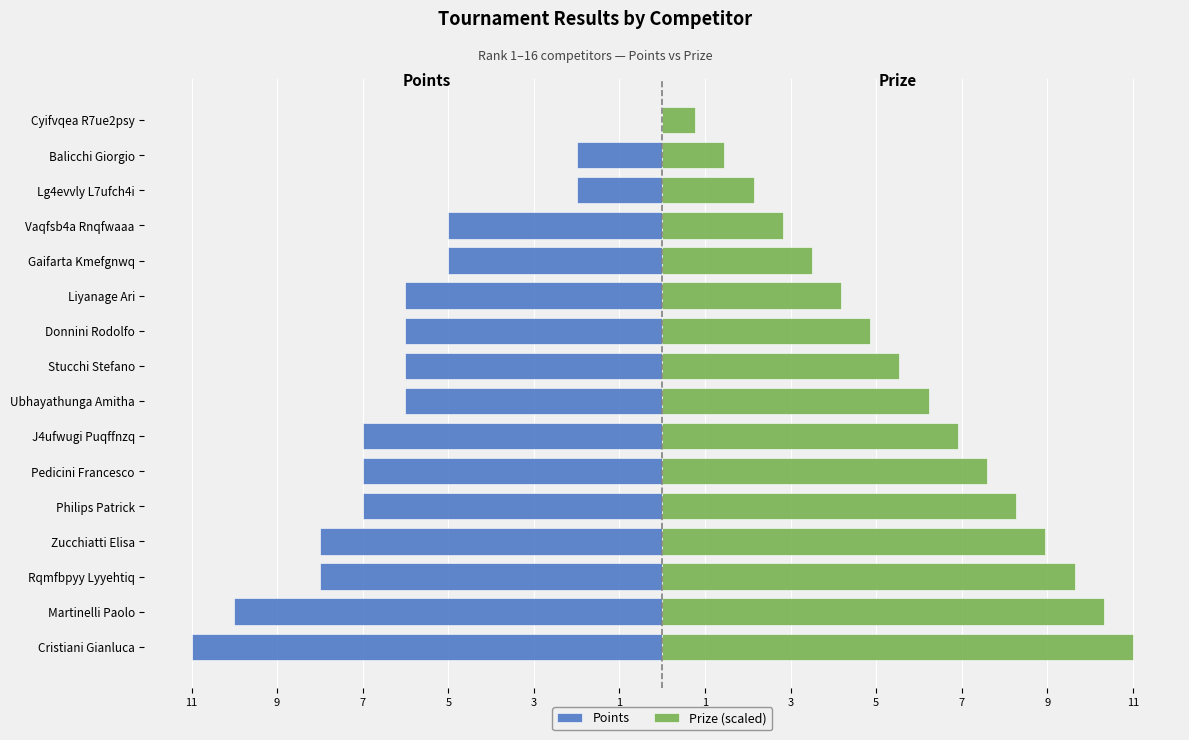

Between Cristiani Gianluca and Pedicini Francesco, which series saw the biggest shift?

Points